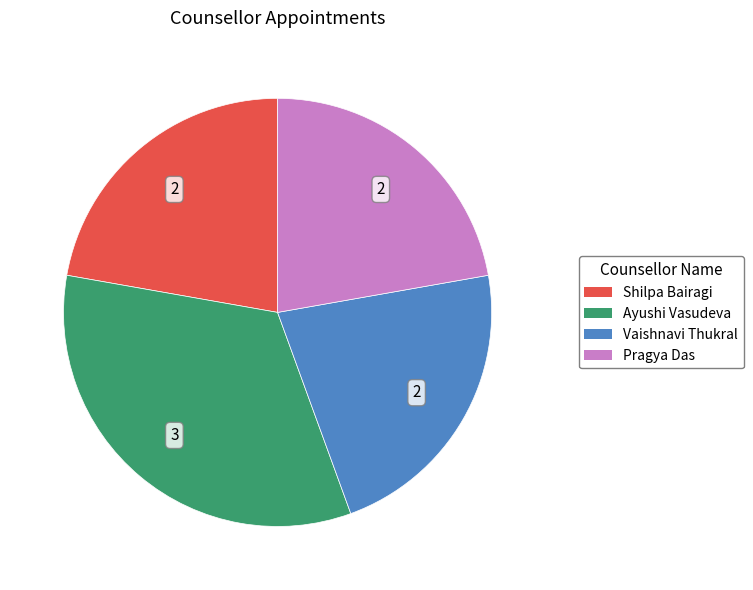

Is there a majority slice in this chart?

No